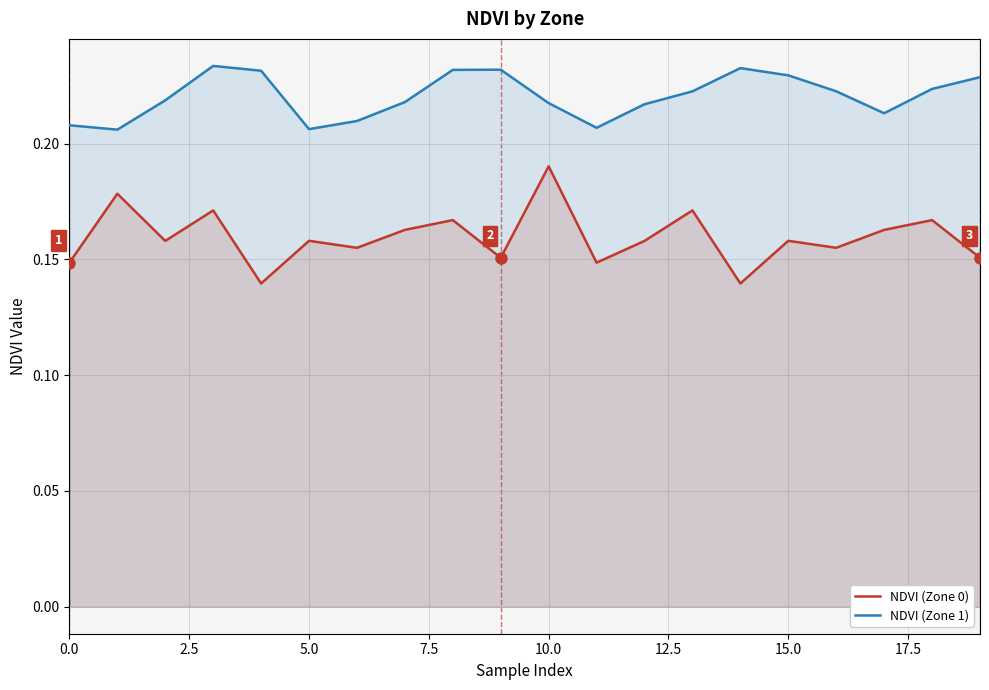

Which series has the widest spread of values?

NDVI (Zone 0)